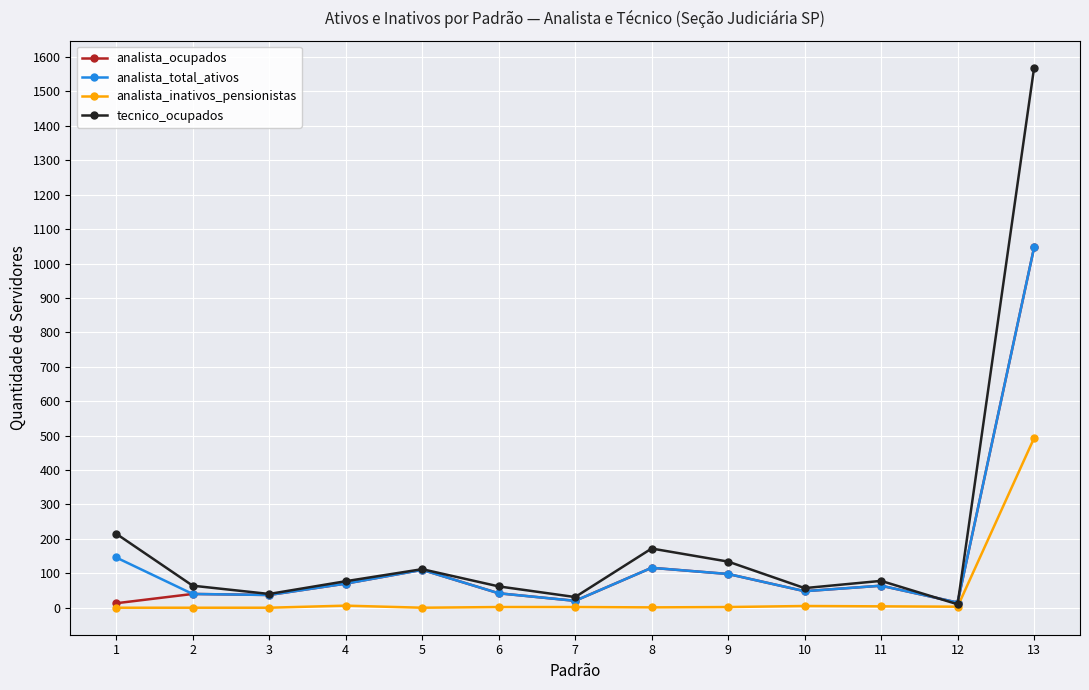

What is the spread (max minus min) of values at 9?

132